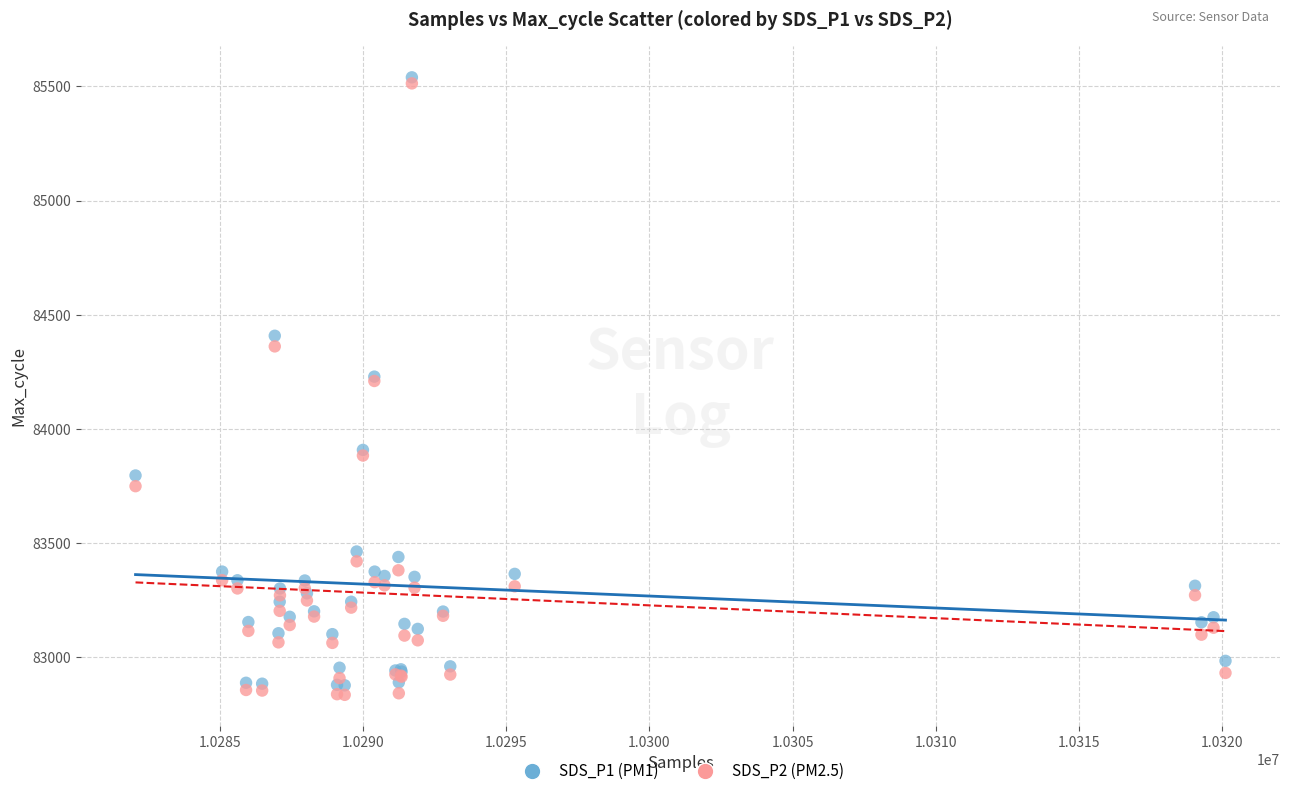

What are all the series names shown in the legend?

SDS_P1 (PM1), SDS_P2 (PM2.5)